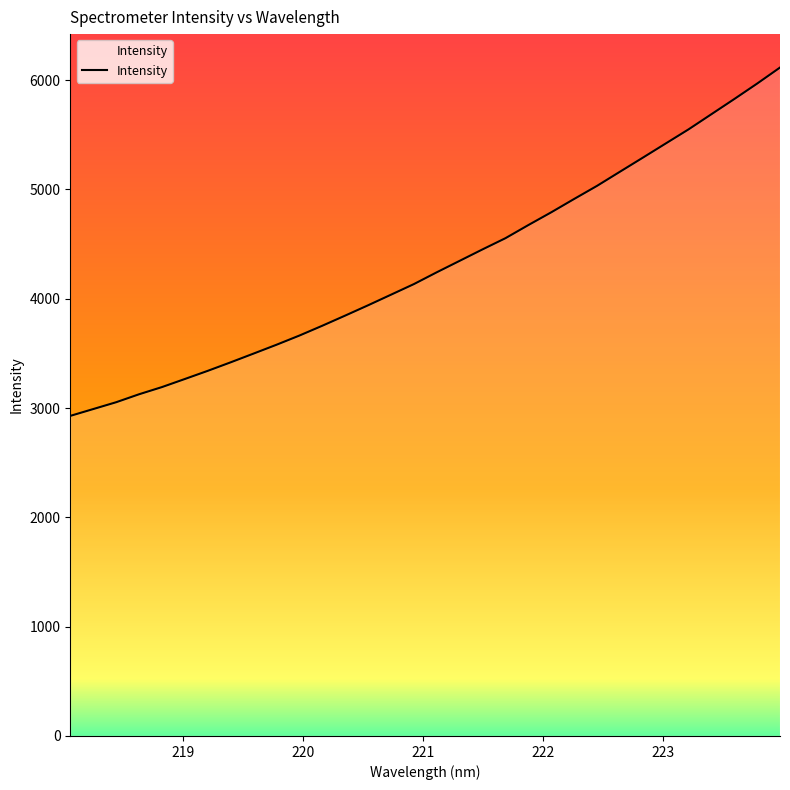

What is the minimum value shown in the chart?

2928.5